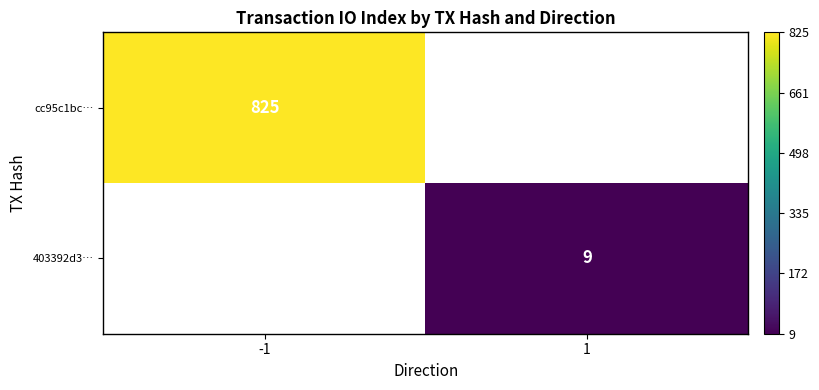

Is it true that cc95c1bc… equals 825 at -1?

True